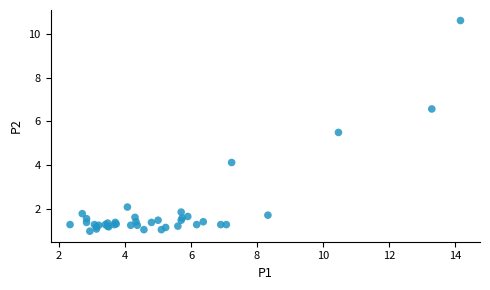

What Y value in the scatter plot is closest to 5?

5.5